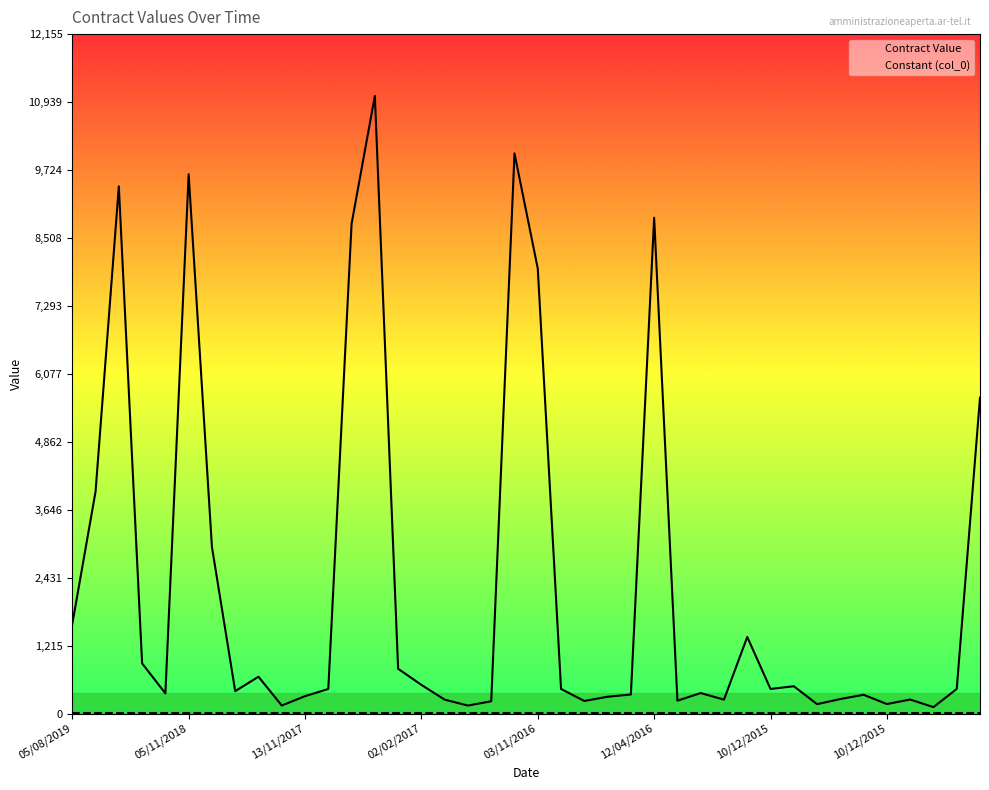

What is the minimum value shown in the chart?

10